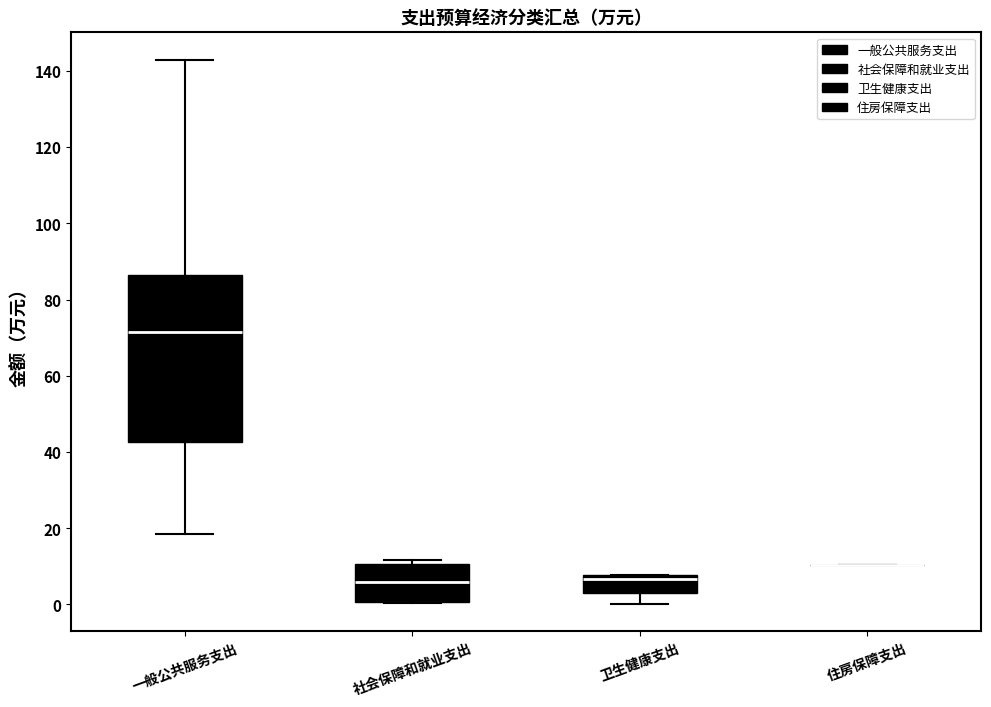

Reading left to right, read every box against the y-axis: the position of its median line, the range the box covers, and the ends of its whiskers. The values are not printed on the chart, so give them approximately, as read against the axis.

一般公共服务支出: median 72, box 42 to 86, whiskers 18 to 142
社会保障和就业支出: median 6, box 0 to 10, whiskers 0 to 12
卫生健康支出: median 6, box 4 to 8, whiskers 0 to 8
住房保障支出: box collapsed to a line at 10, whiskers 10 to 10